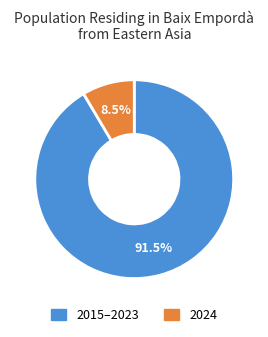

Is there a majority slice in this chart?

Yes